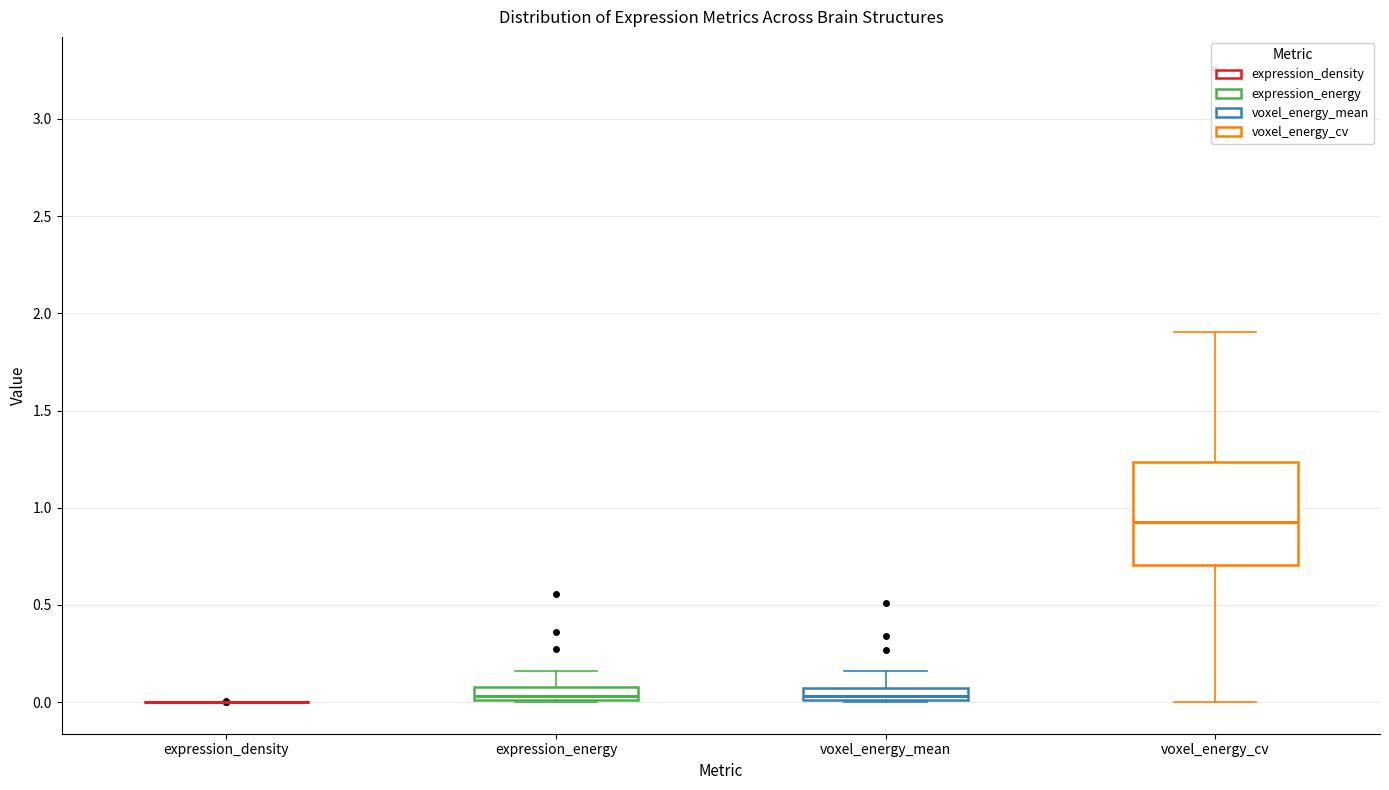

Where is the upper edge of the box for expression_energy on the y-axis? The values are not printed on the chart, so give them approximately, as read against the axis.

0.10